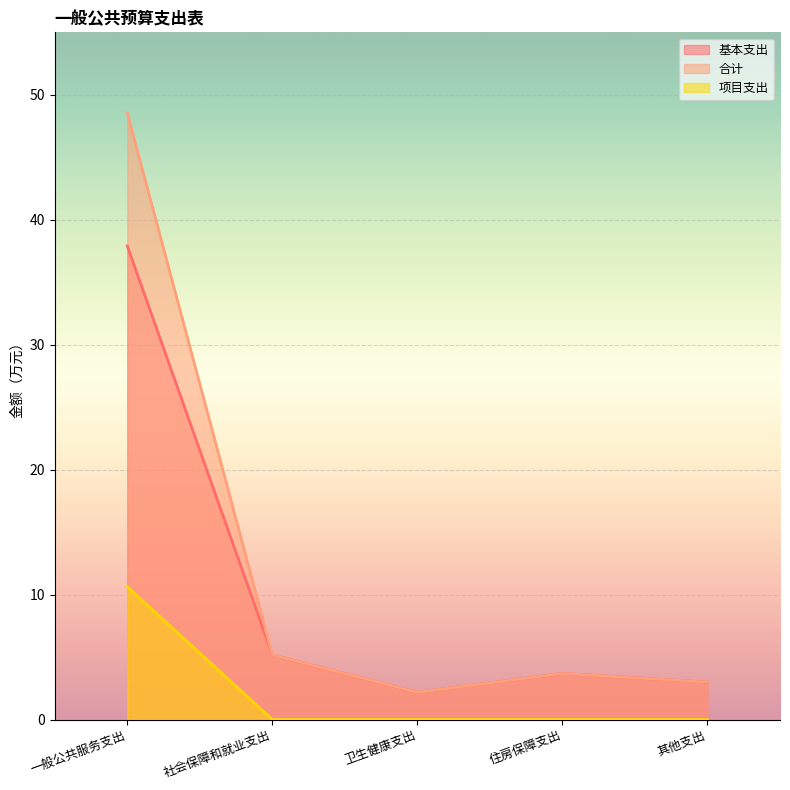

Between 一般公共服务支出 and 其他支出, which series saw the biggest shift?

合计